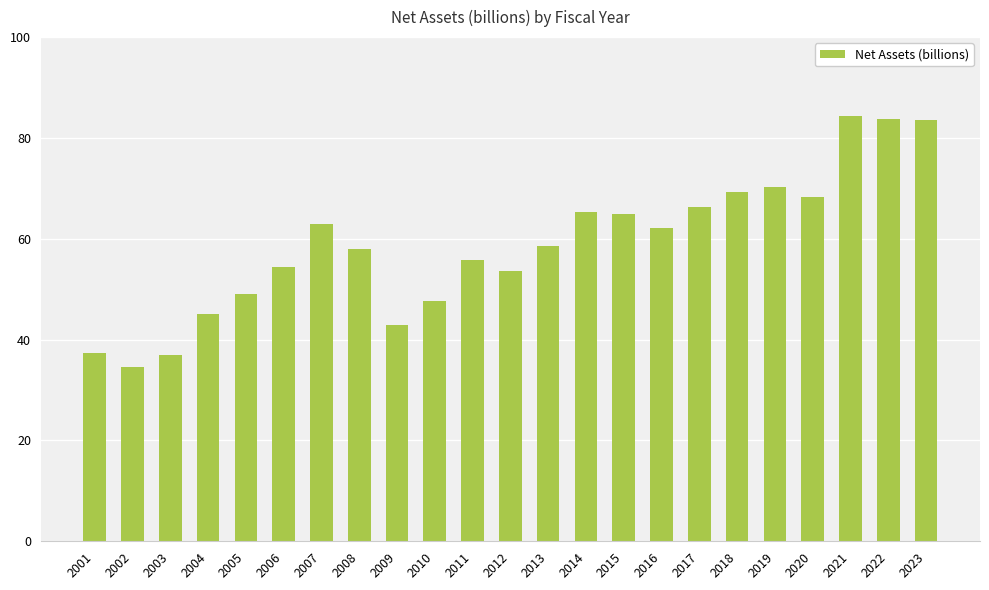

True or false: the data shows 15.7 at 2005.

False